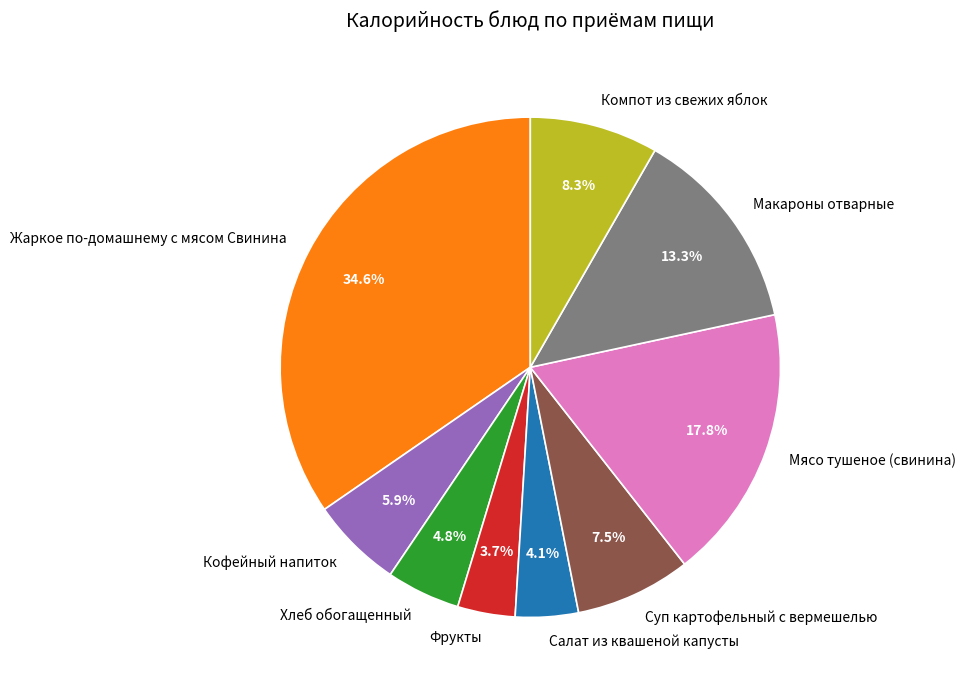

Count the number of slices in the pie.

9